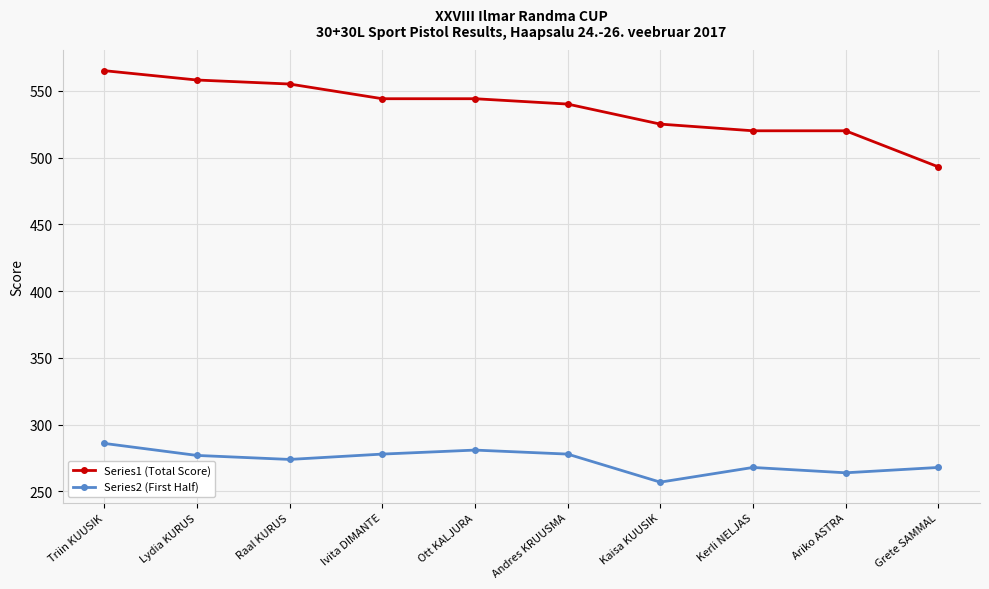

What is the difference between the second highest and second lowest values in the Series1 (Total Score) series?

38